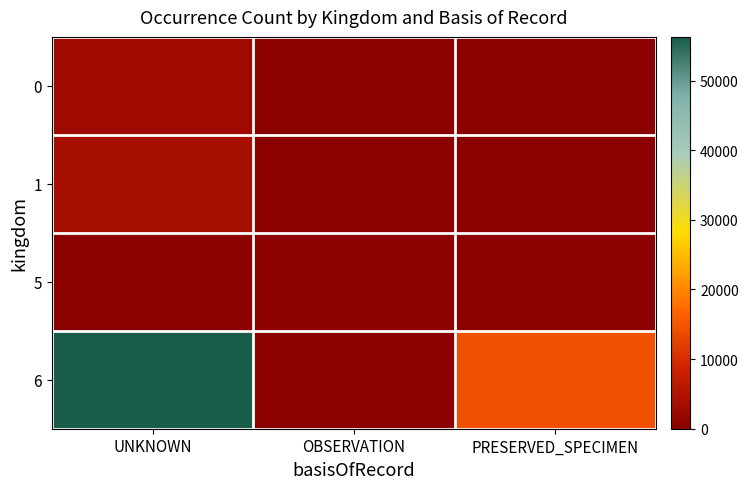

Reading left to right, what are all the values shown in this chart?

0: UNKNOWN=2694	OBSERVATION=0	PRESERVED_SPECIMEN=0
1: UNKNOWN=3707	OBSERVATION=0	PRESERVED_SPECIMEN=0
5: UNKNOWN=4	OBSERVATION=0	PRESERVED_SPECIMEN=64
6: UNKNOWN=56266	OBSERVATION=6	PRESERVED_SPECIMEN=14390